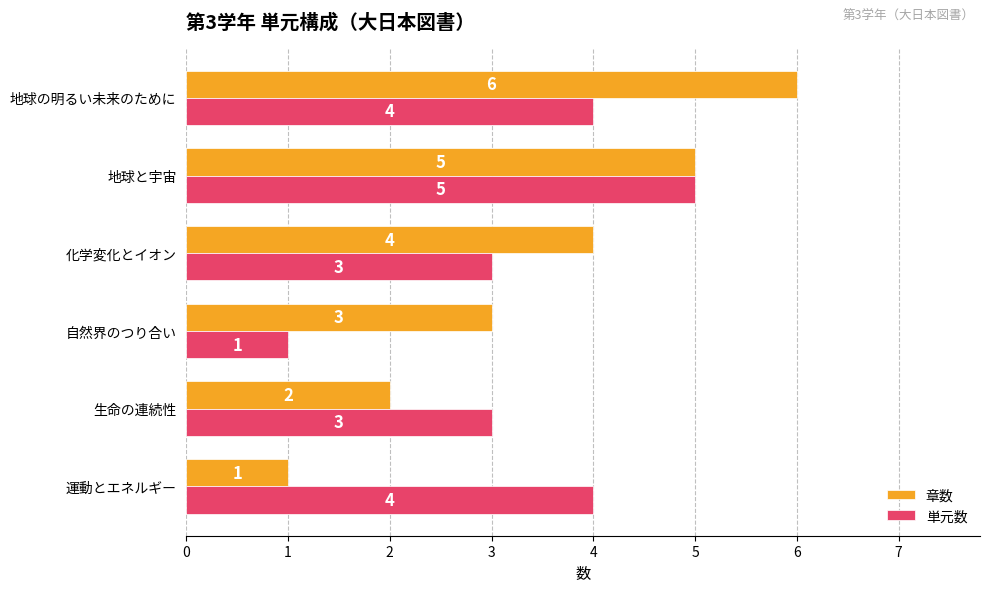

How many data points does each series have?

6